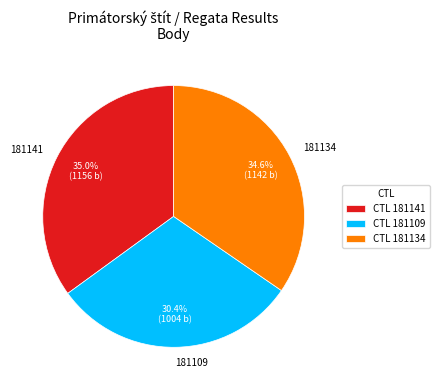

What percentage do 181134 and 181109 together represent?

65.0%